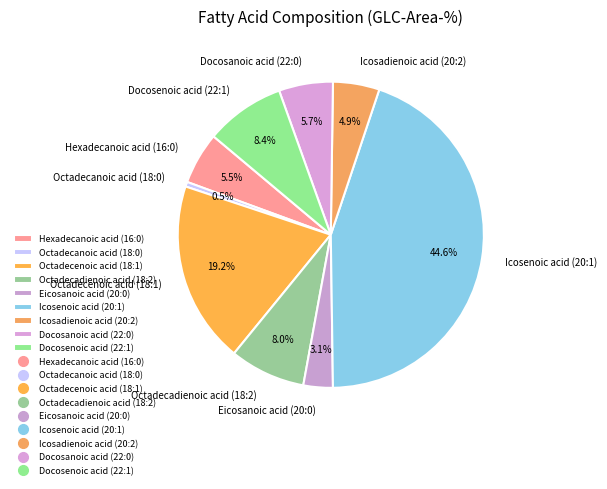

To the nearest percent, what is the average slice percentage?

11%